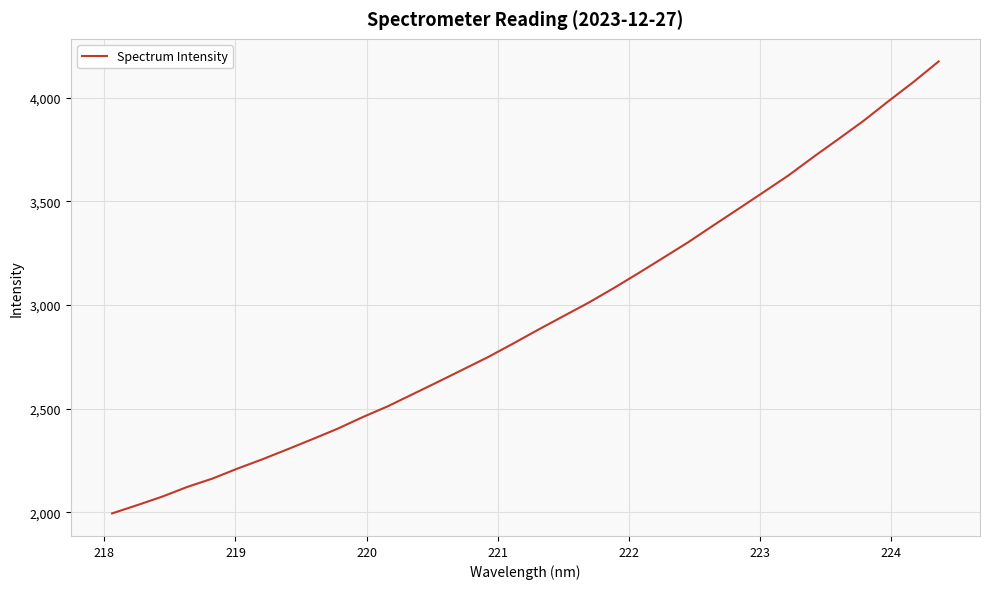

How many distinct data groups are displayed?

1